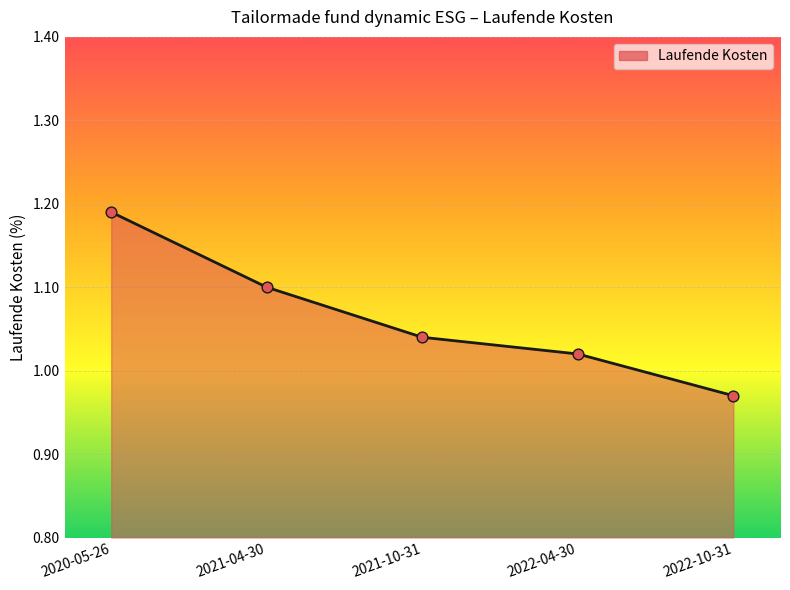

Between 2022-04-30 and 2021-04-30, which is larger?

2021-04-30